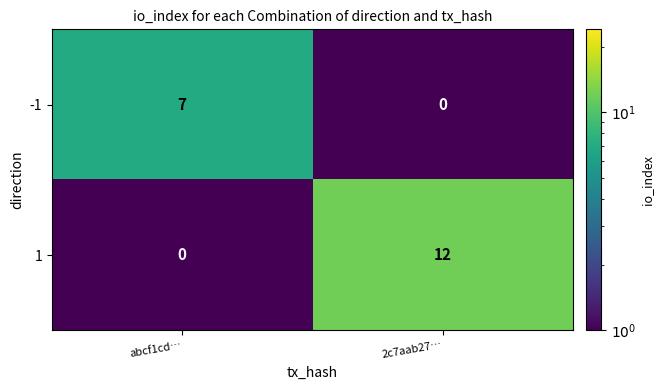

Reading left to right, list all the values displayed in this chart.

-1: abcf1cd…=7	2c7aab27…=0
1: abcf1cd…=0	2c7aab27…=12